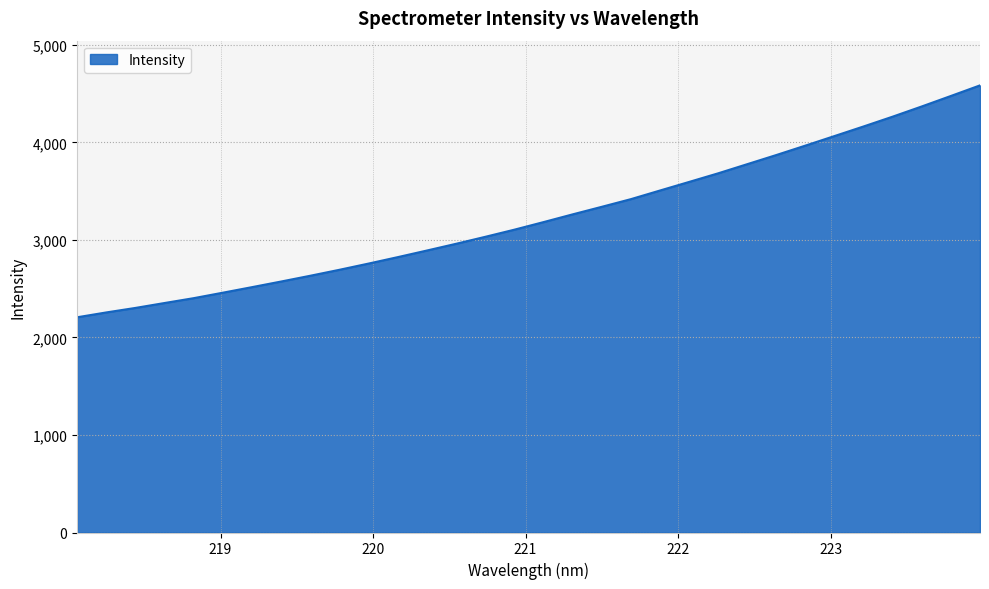

What is the difference between the second highest and minimum values?

2269.0